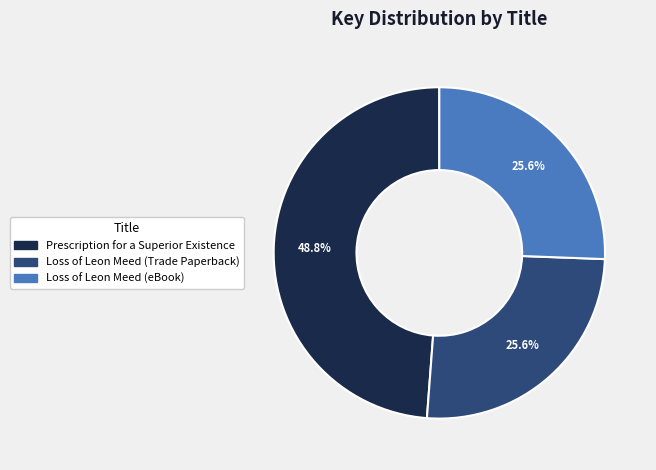

The Prescription for a Superior Existence slice represents 49% of the pie. True or false?

True